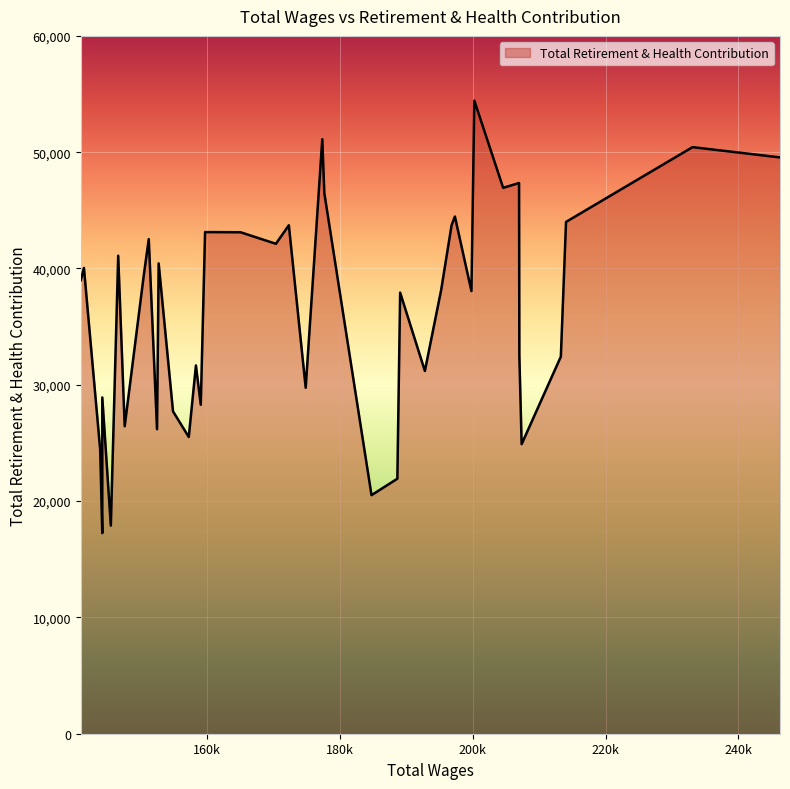

What is the difference between the maximum and minimum values?

37185